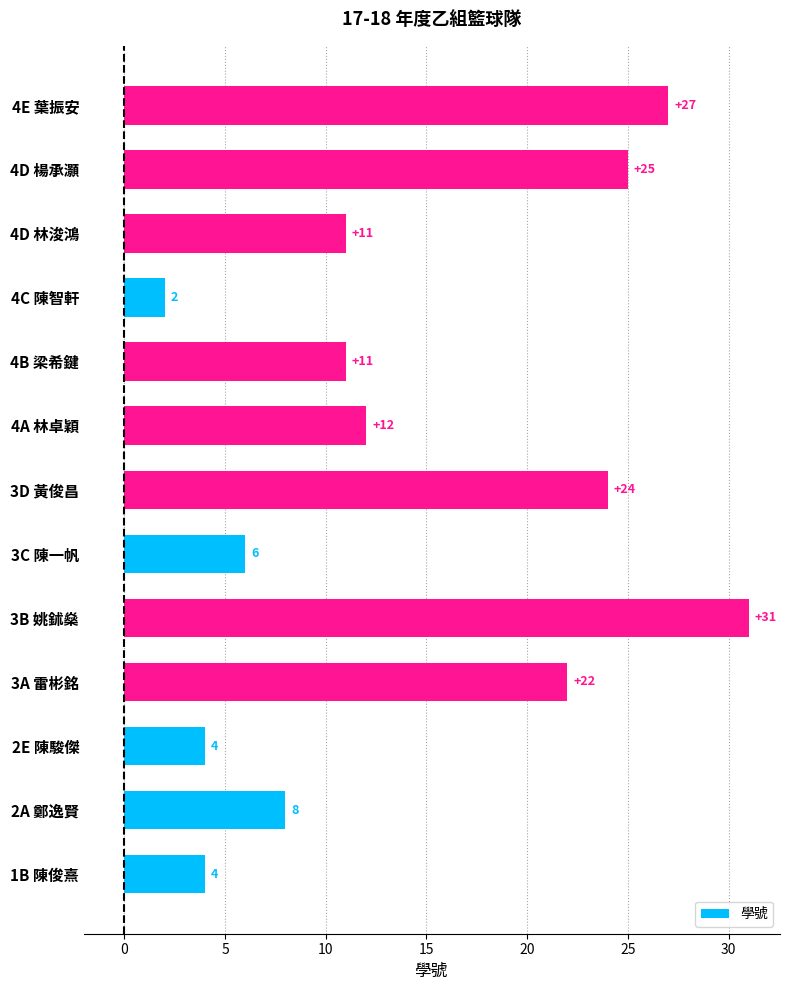

True or false: the data shows 7 at 3A 雷彬銘.

False